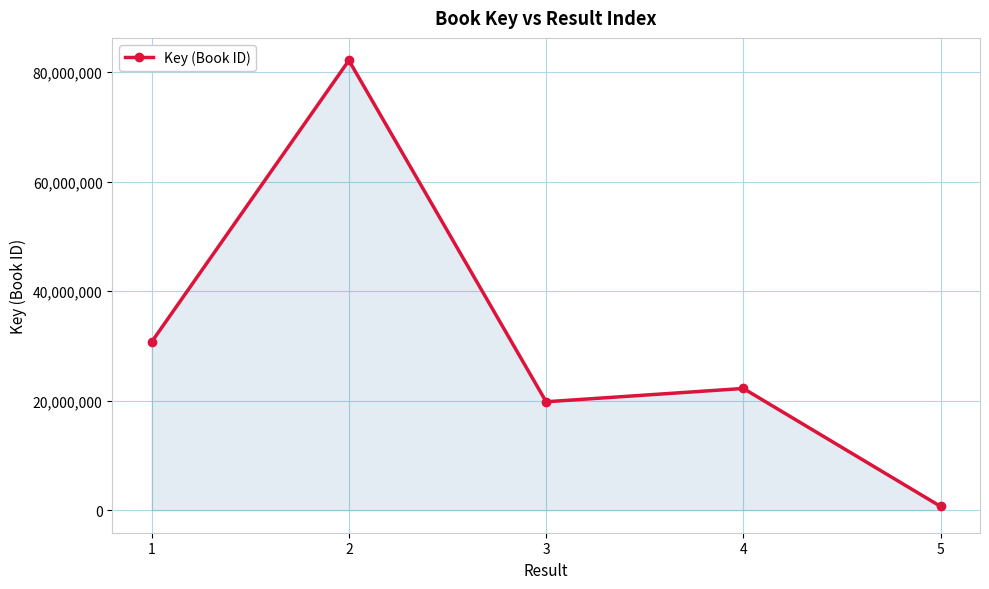

True or false: the data has more than 0 interior local peaks.

True